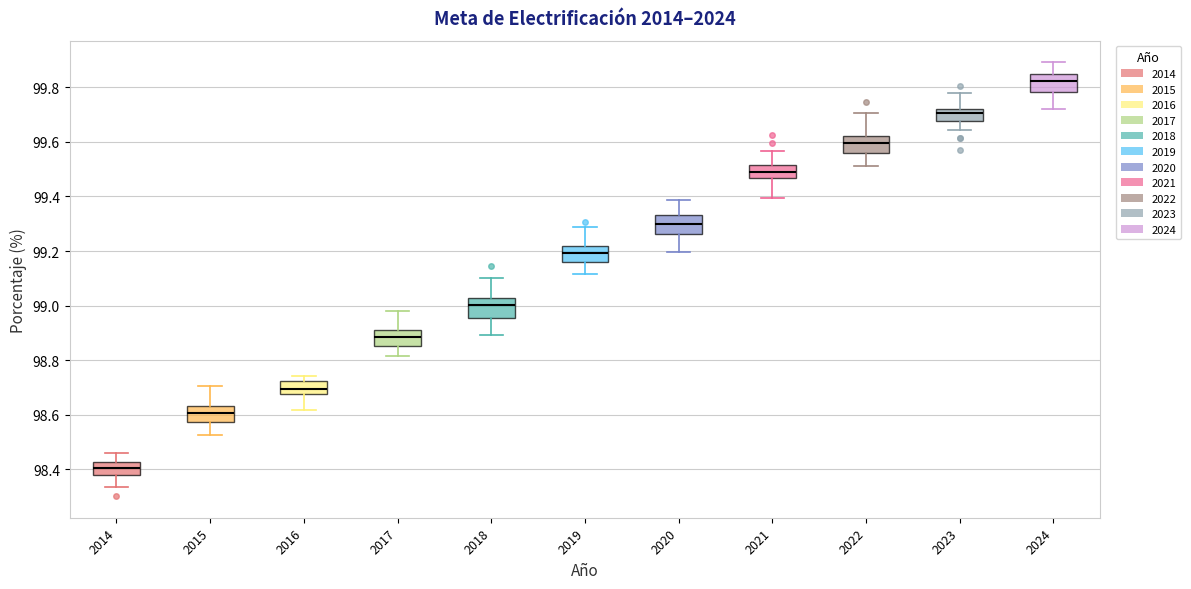

Reading left to right, read every box against the y-axis: the position of its median line, the range the box covers, and the ends of its whiskers. The values are not printed on the chart, so give them approximately, as read against the axis.

2014: median 98.40, box 98.38 to 98.42, whiskers 98.34 to 98.46
2015: median 98.60, box 98.58 to 98.64, whiskers 98.52 to 98.70
2016: median 98.70, box 98.68 to 98.72, whiskers 98.62 to 98.74
2017: median 98.88, box 98.86 to 98.92, whiskers 98.82 to 98.98
2018: median 99.00, box 98.96 to 99.02, whiskers 98.90 to 99.10
2019: median 99.20, box 99.16 to 99.22, whiskers 99.12 to 99.28
2020: median 99.30, box 99.26 to 99.34, whiskers 99.20 to 99.38
2021: median 99.50, box 99.46 to 99.52, whiskers 99.40 to 99.56
2022: median 99.60, box 99.56 to 99.62, whiskers 99.52 to 99.70
2023: median 99.70, box 99.68 to 99.72, whiskers 99.64 to 99.78
2024: median 99.82, box 99.78 to 99.84, whiskers 99.72 to 99.90